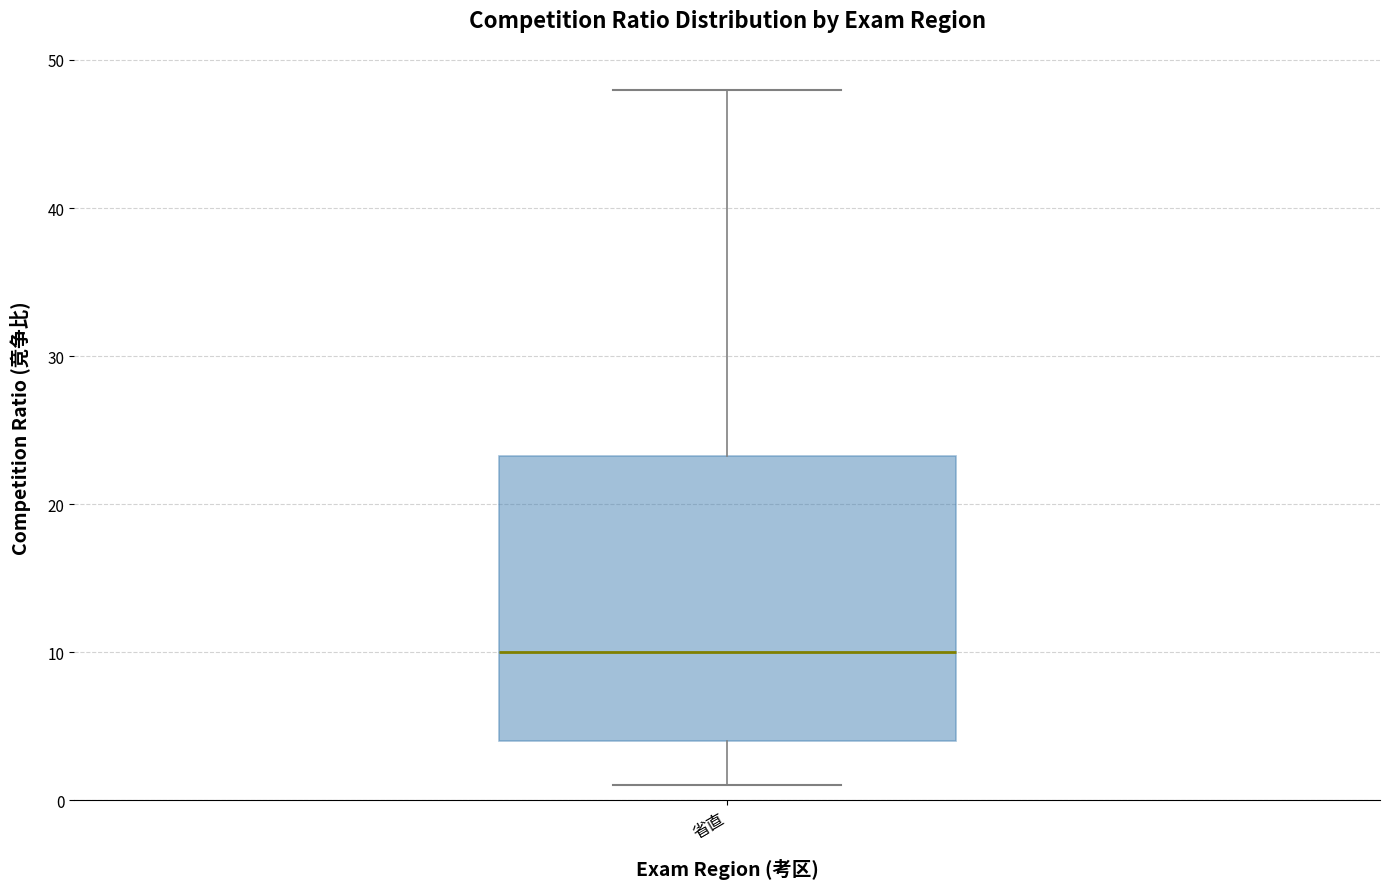

Where does the lower whisker of the box for 省直 end on the y-axis? The values are not printed on the chart, so give them approximately, as read against the axis.

1